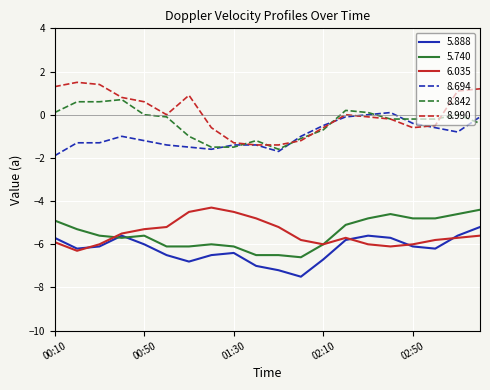

True or false: 8.842 and 5.888 cross at least once.

False